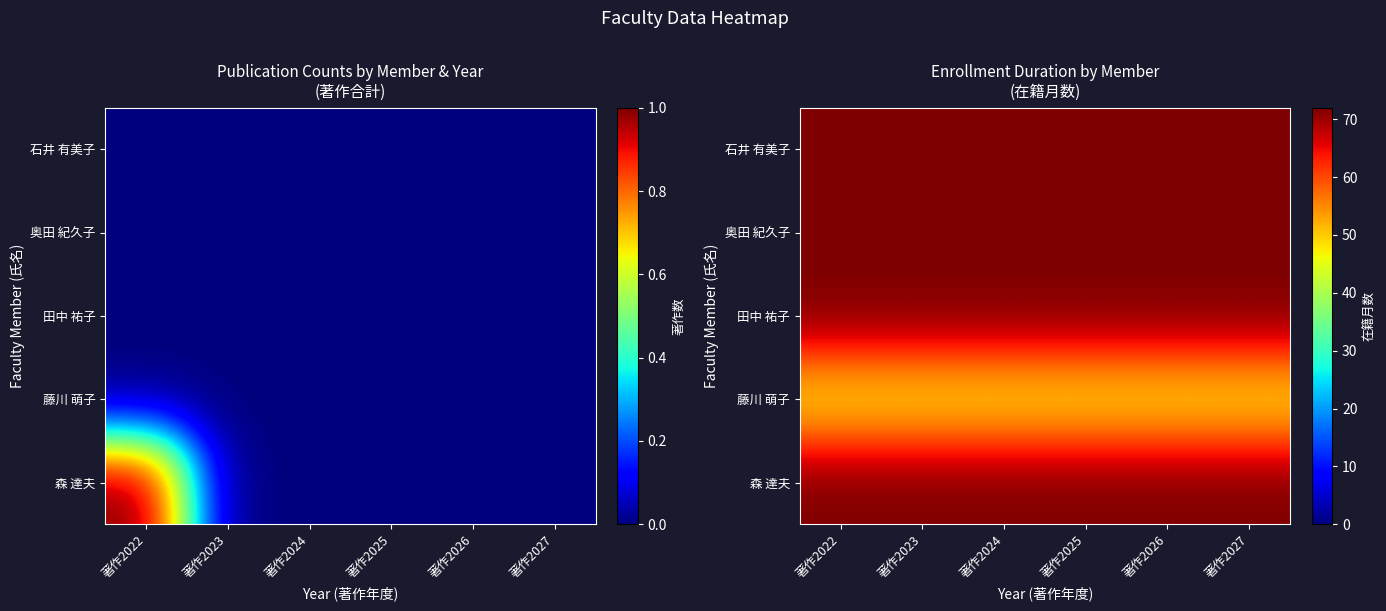

List the series in order of their peak value, lowest first.

藤川 萌子, 石井 有美子, 奥田 紀久子, 田中 祐子, 森 達夫